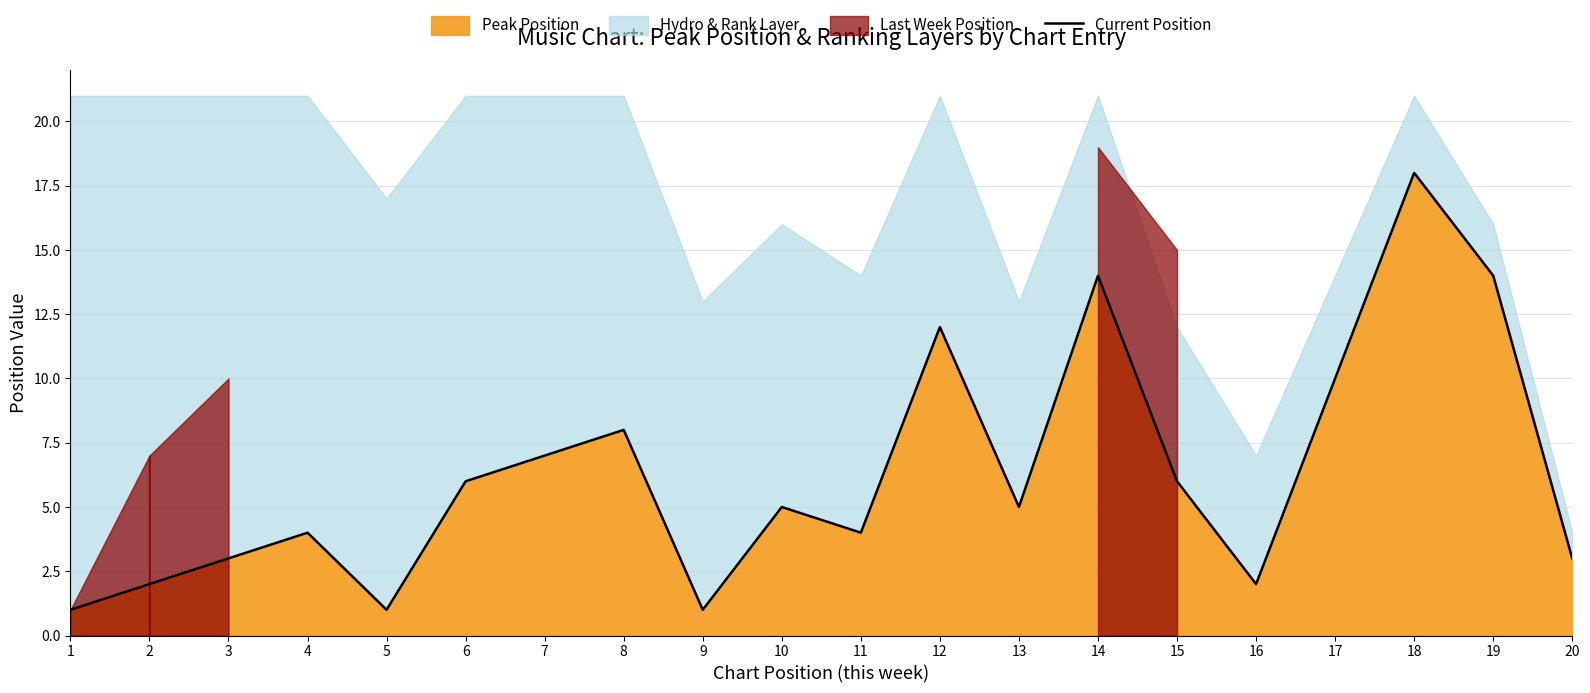

The chart shows a value of 8 at 8. True or false?

True